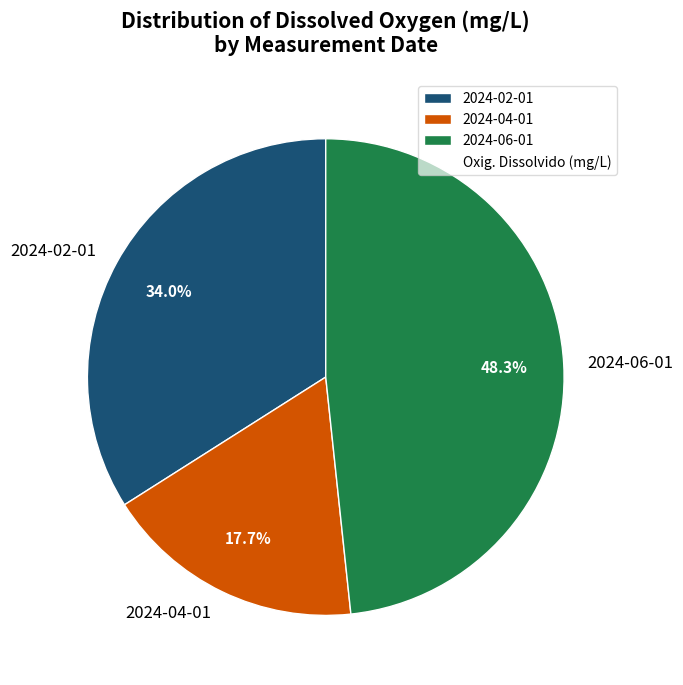

Which category has the biggest portion of the pie?

2024-06-01